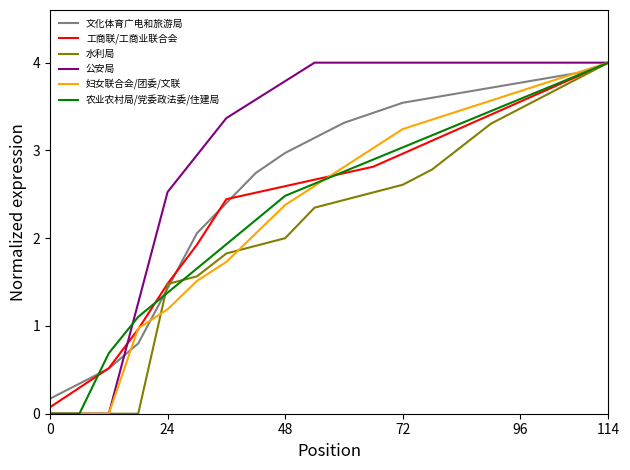

What is the maximum value shown in the chart?

4.0